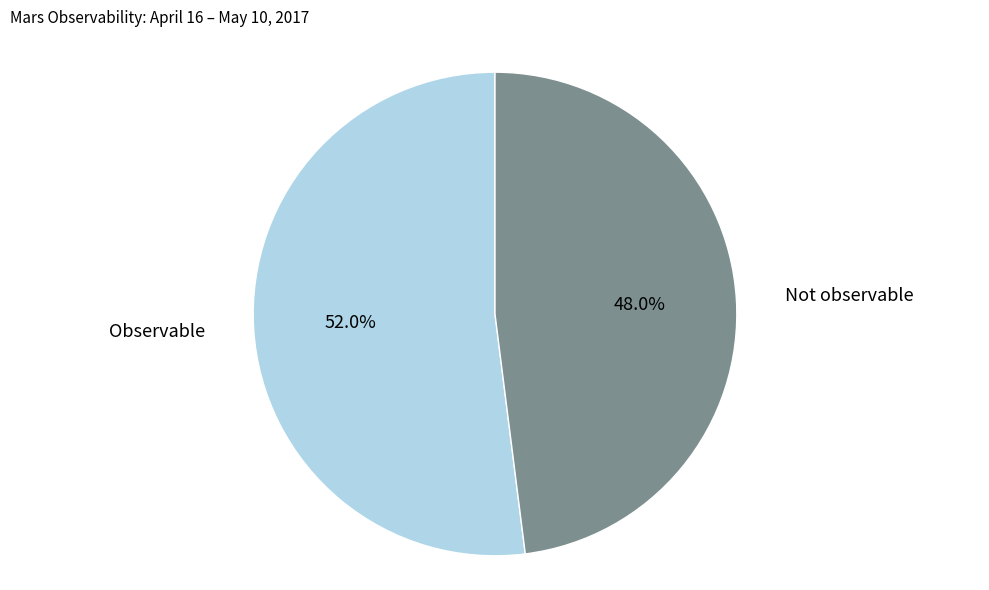

Does any single category account for the majority?

Yes